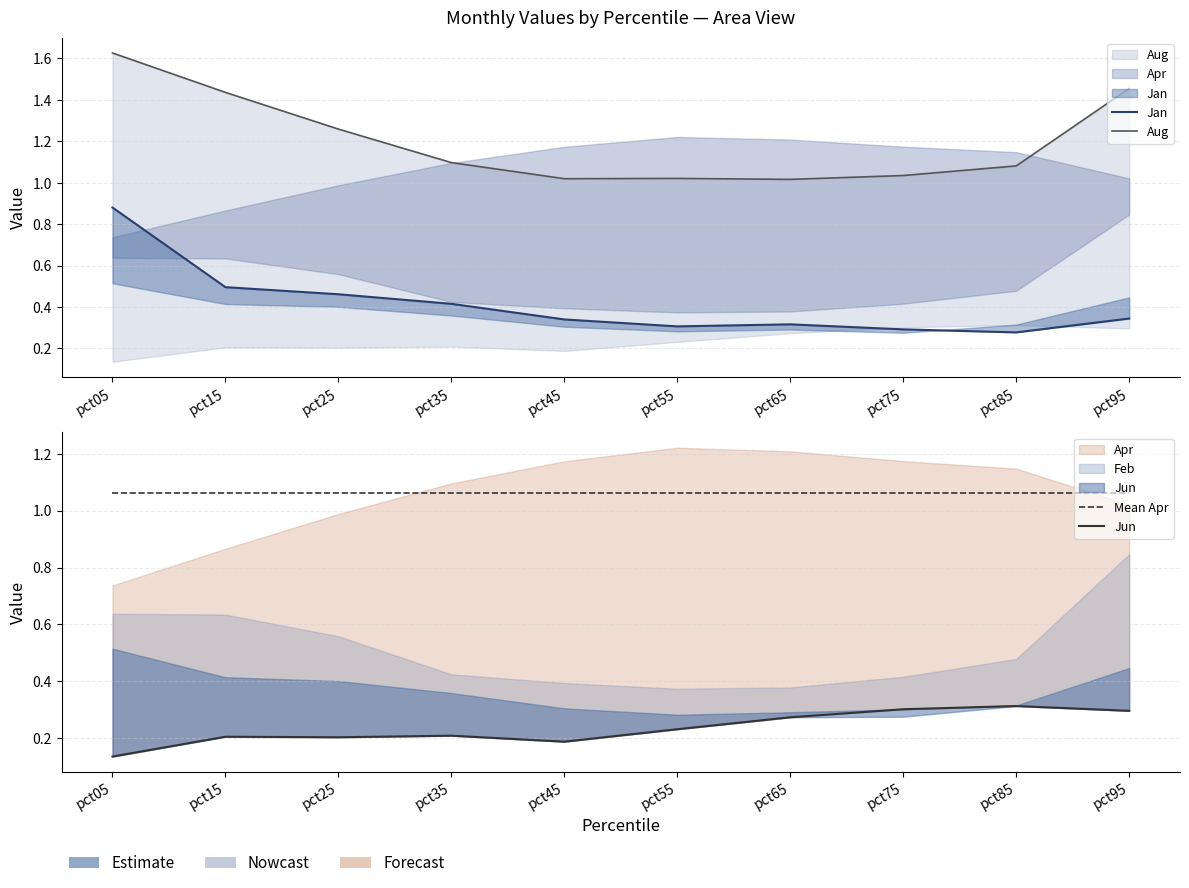

Between pct65 and pct95, which series saw the biggest shift?

Aug